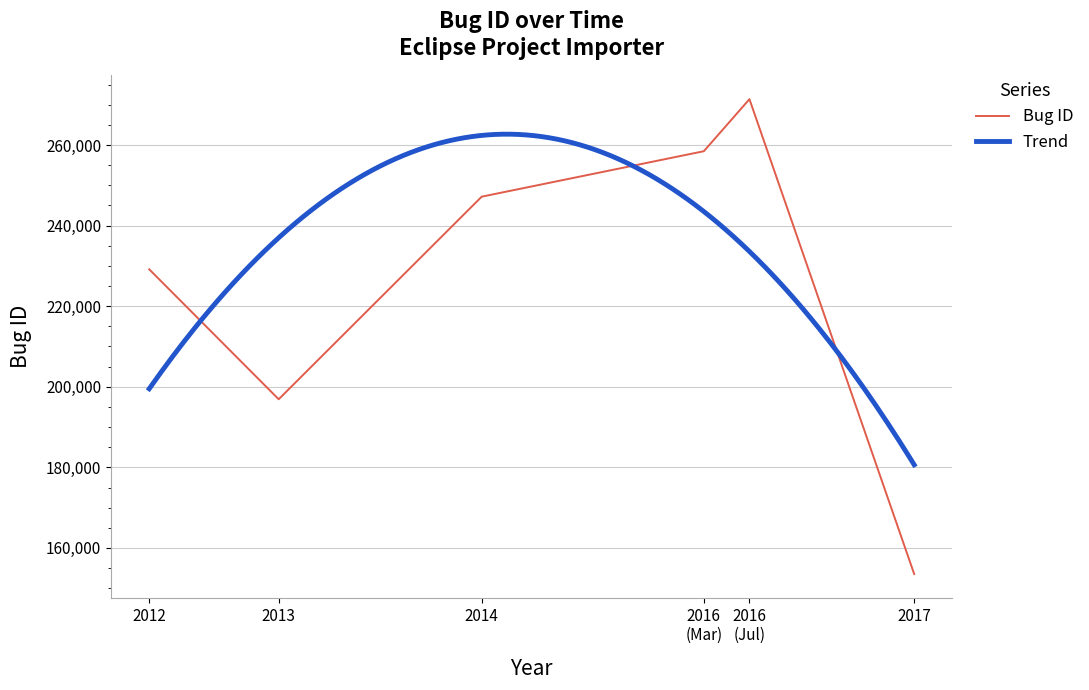

Does the chart display data point markers on the line(s)?

No